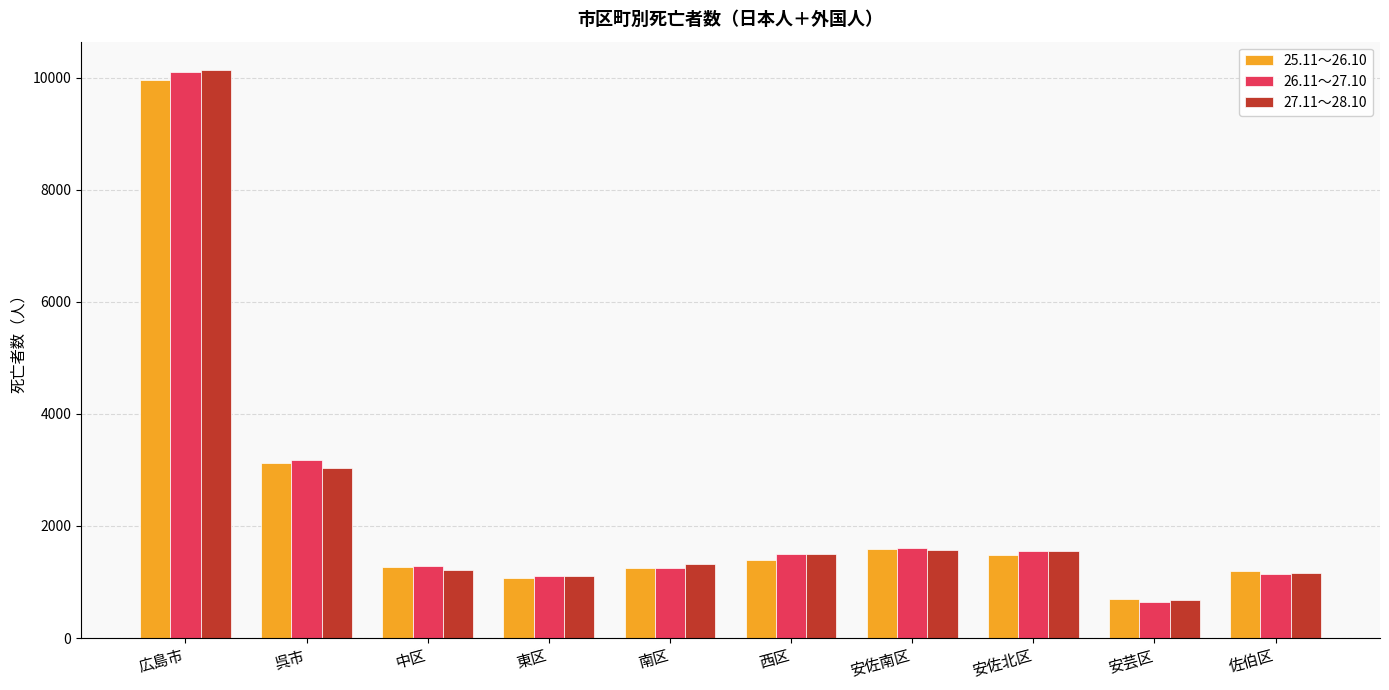

The 26.11～27.10 series shows 3181 at 呉市. True or false?

True